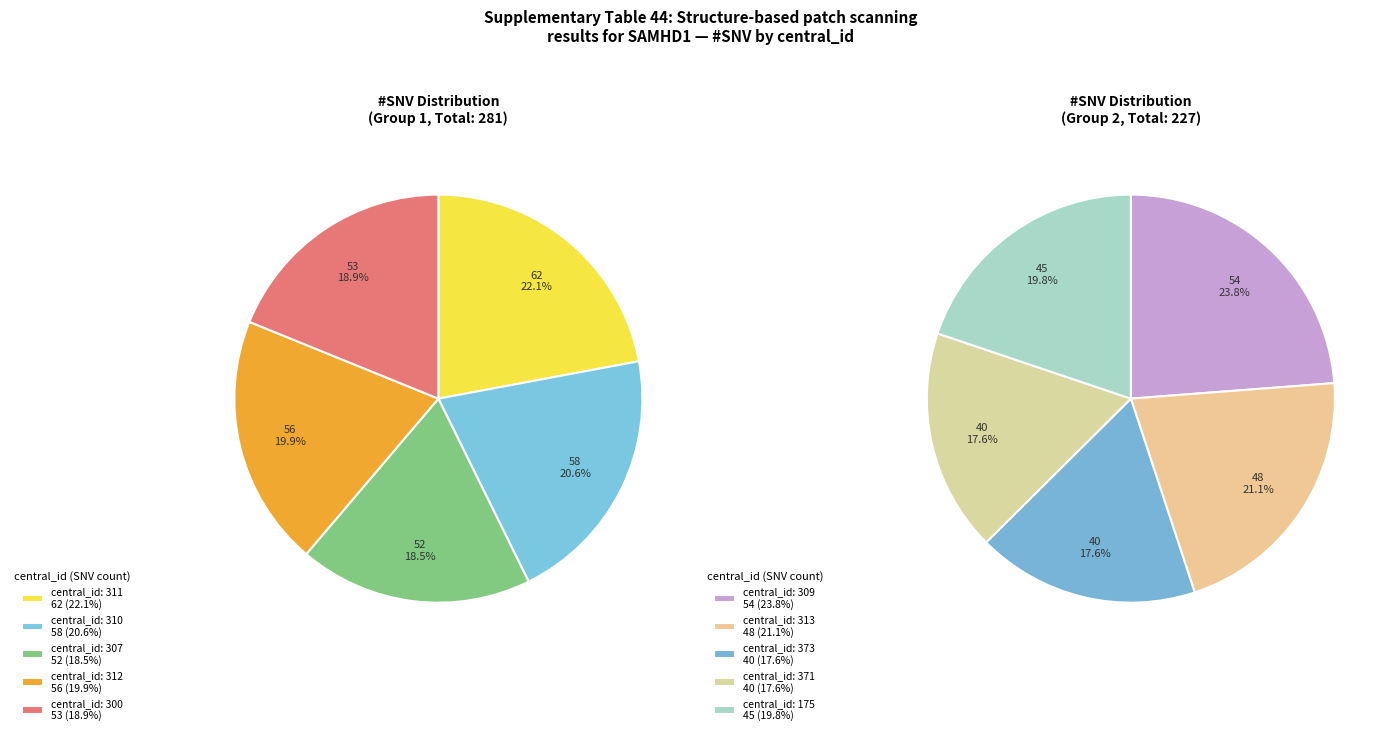

Is there any slice that represents more than half of the pie?

No